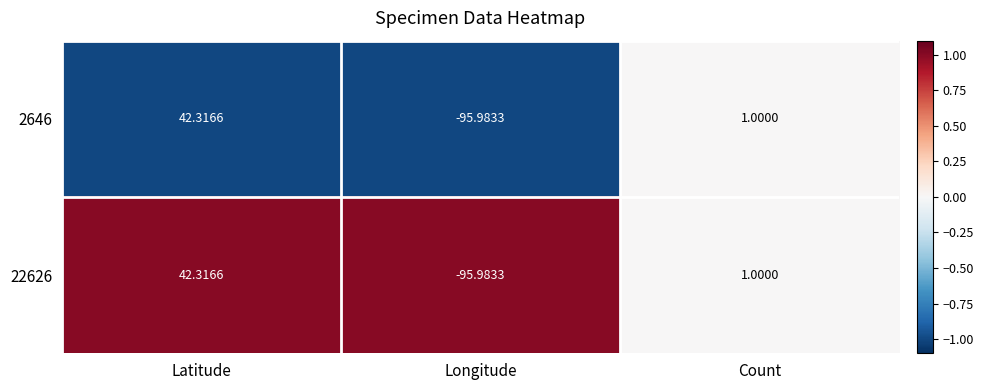

Where is 22626 nearest to the value -26?

Count